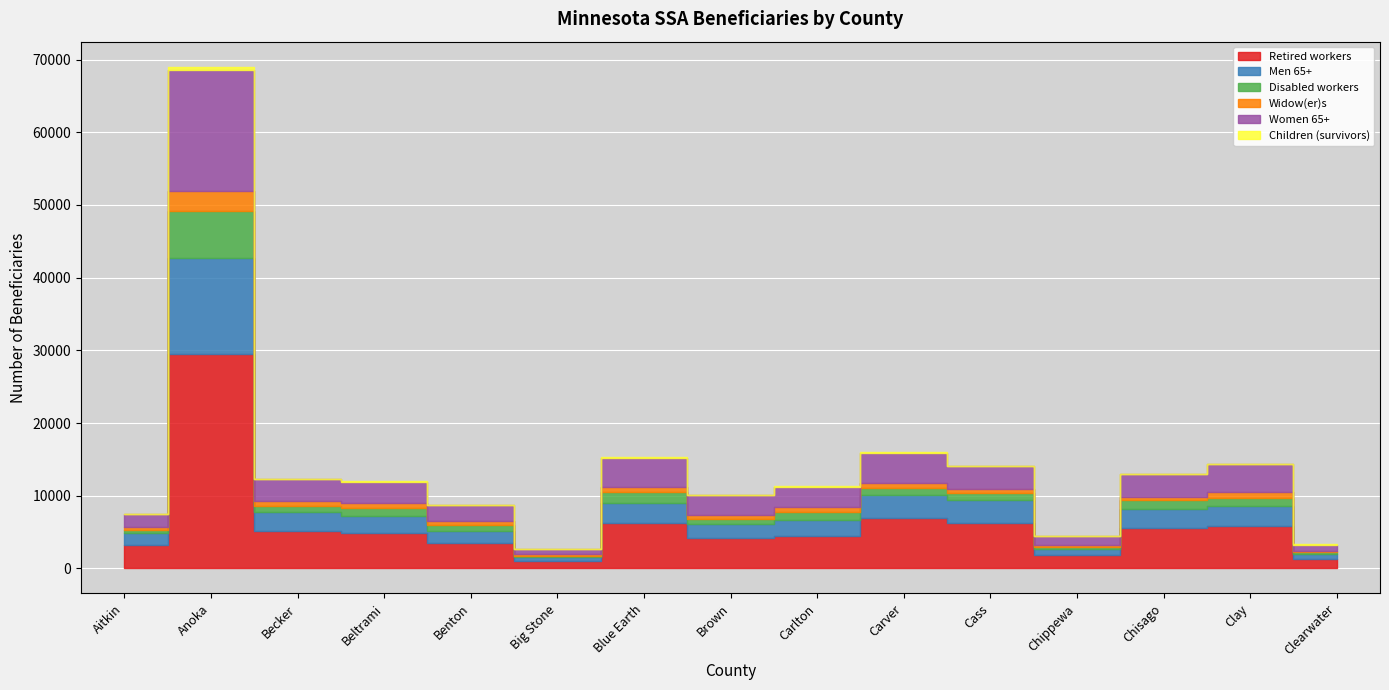

Which category has the highest value in the Widow(er)s series?

Anoka